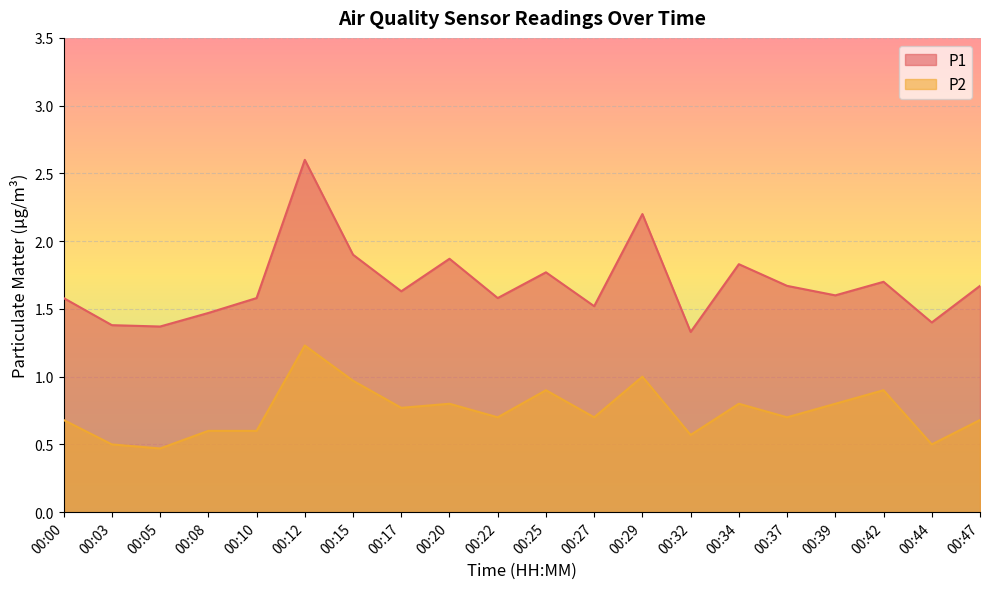

Which series has the largest total across all categories?

P1